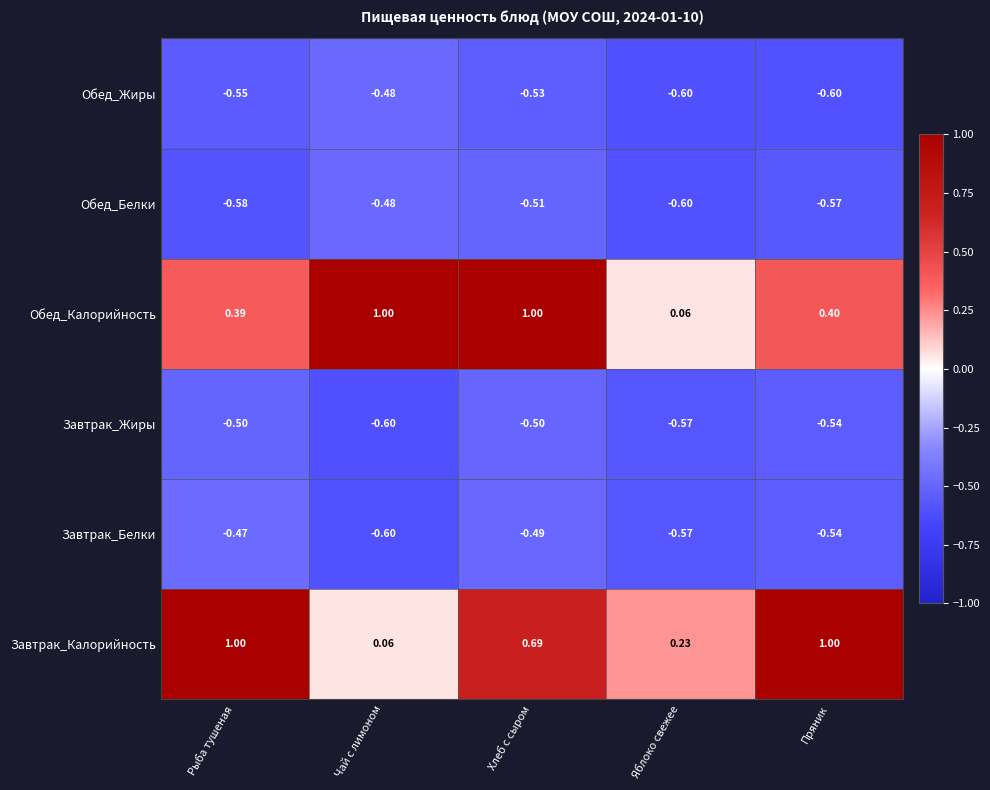

What is the greatest value displayed?

1.0